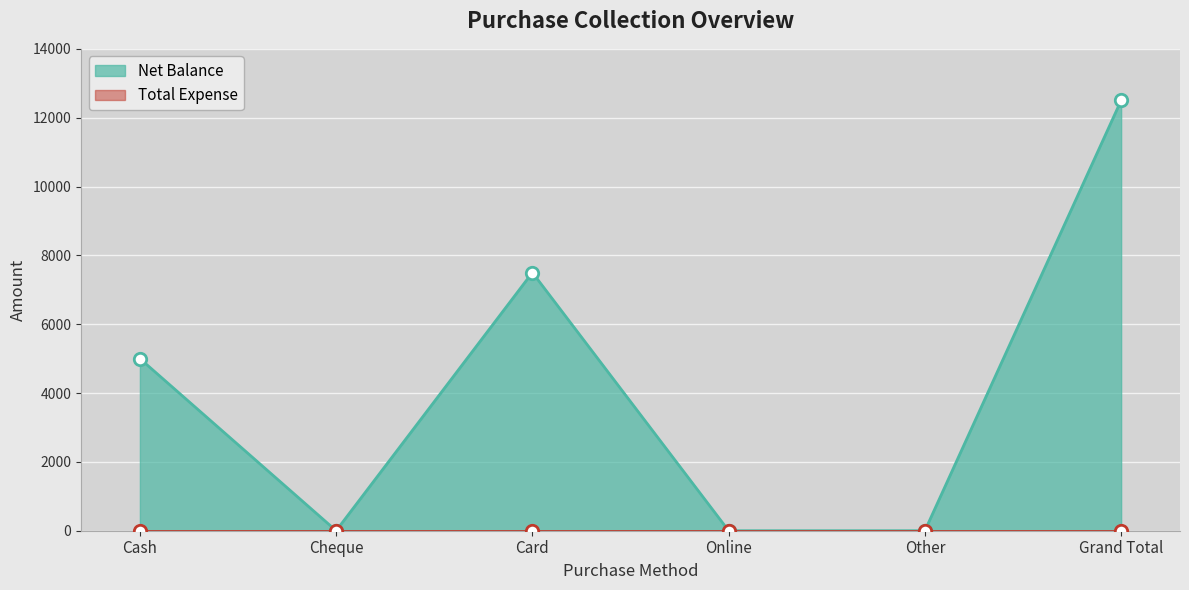

Between Online and Other, which is larger?

Online